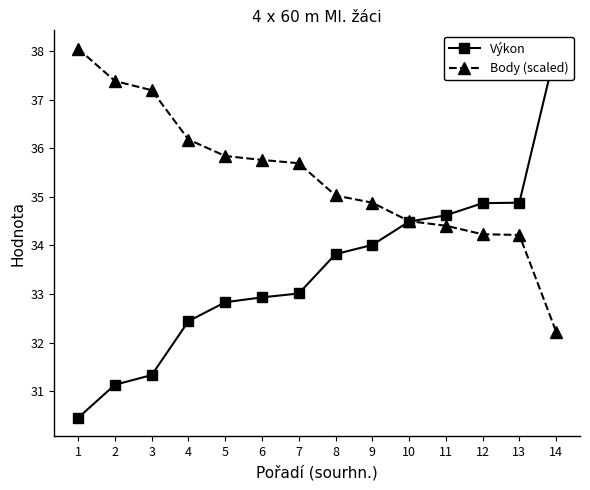

What is the value of the Body (scaled) point at the 14th from the left?

32.2